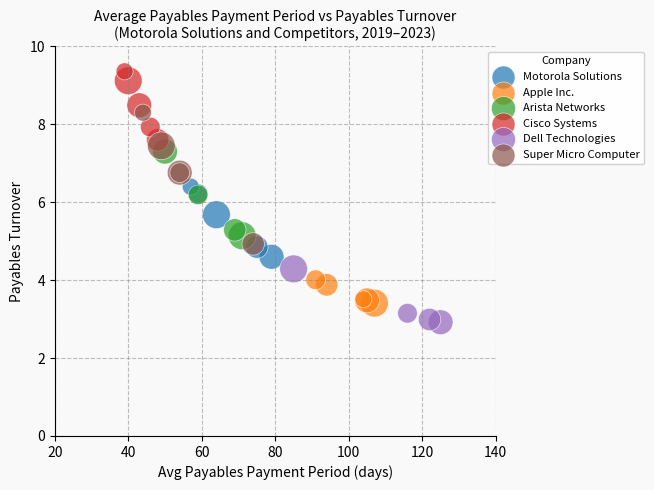

Which series reaches the minimum Y coordinate?

Dell Technologies